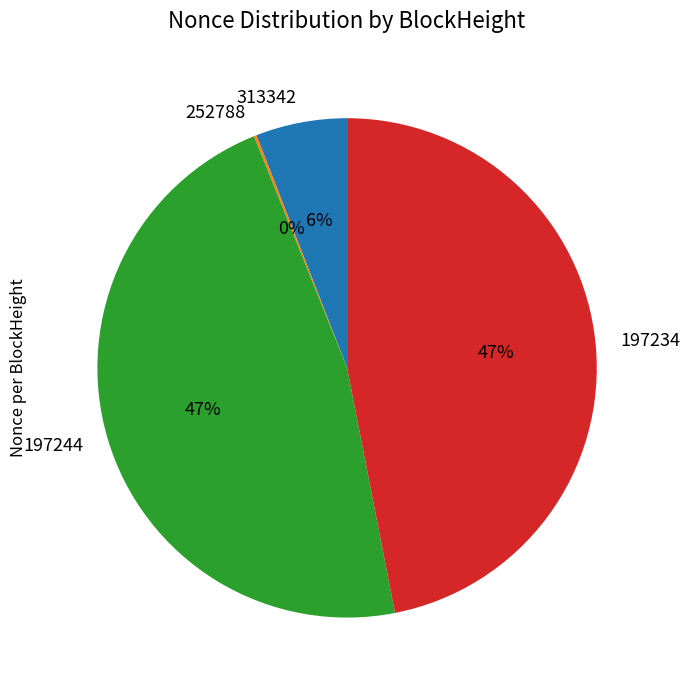

Which has a higher value, 197244 or 313342?

197244